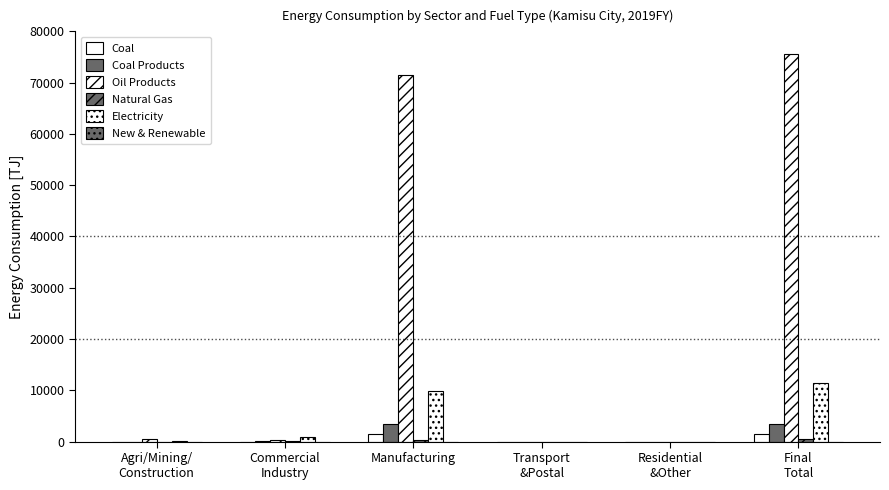

Rank the categories by Natural Gas value from lowest to highest.

Transport
&Postal, Residential
&Other, Agri/Mining/
Construction, Commercial
Industry, Manufacturing, Final
Total